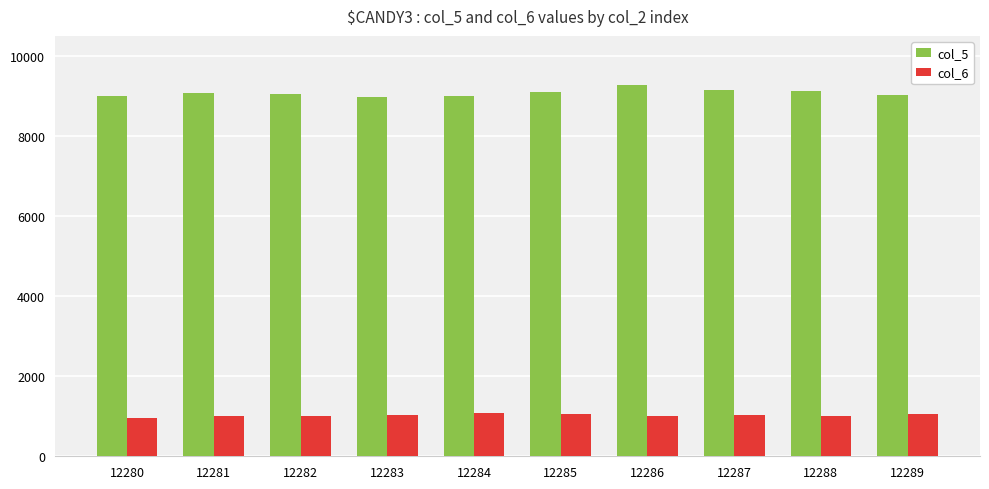

How many data points in col_6 are less than 1037?

5